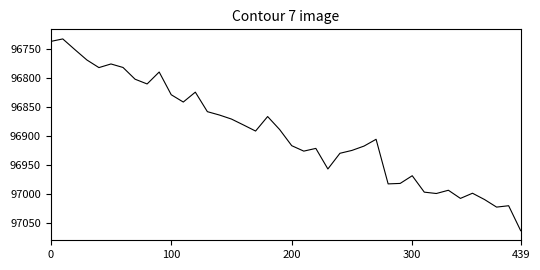

What is the smallest value displayed?

96732.7